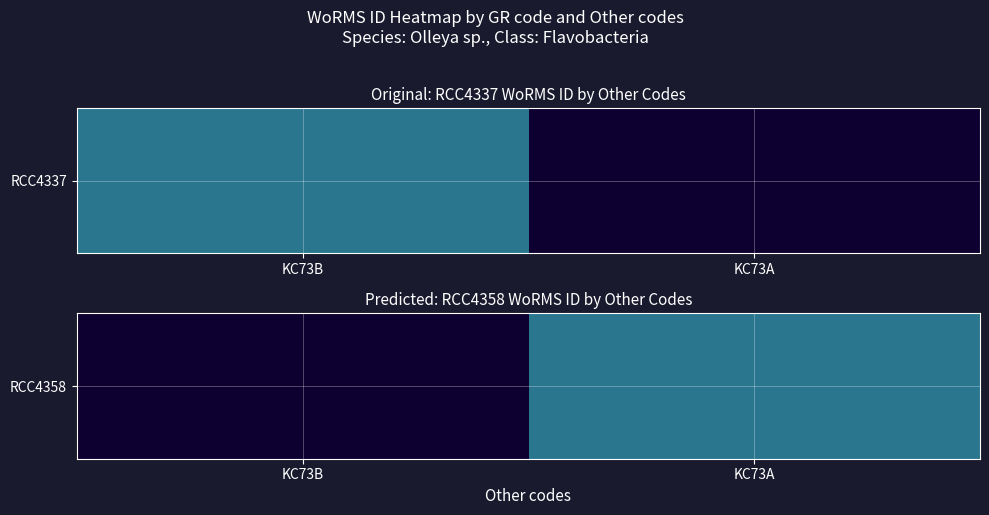

How many values are above zero?

1